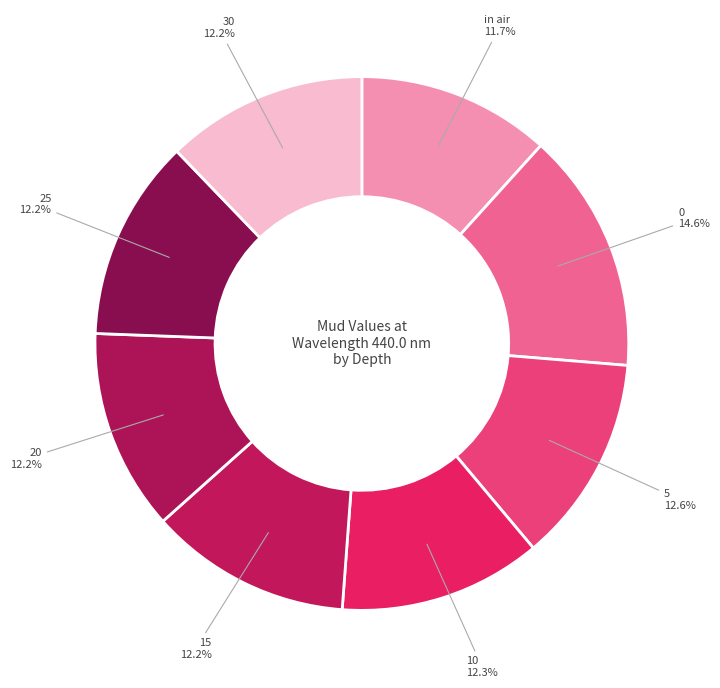

Does any single category account for the majority?

No